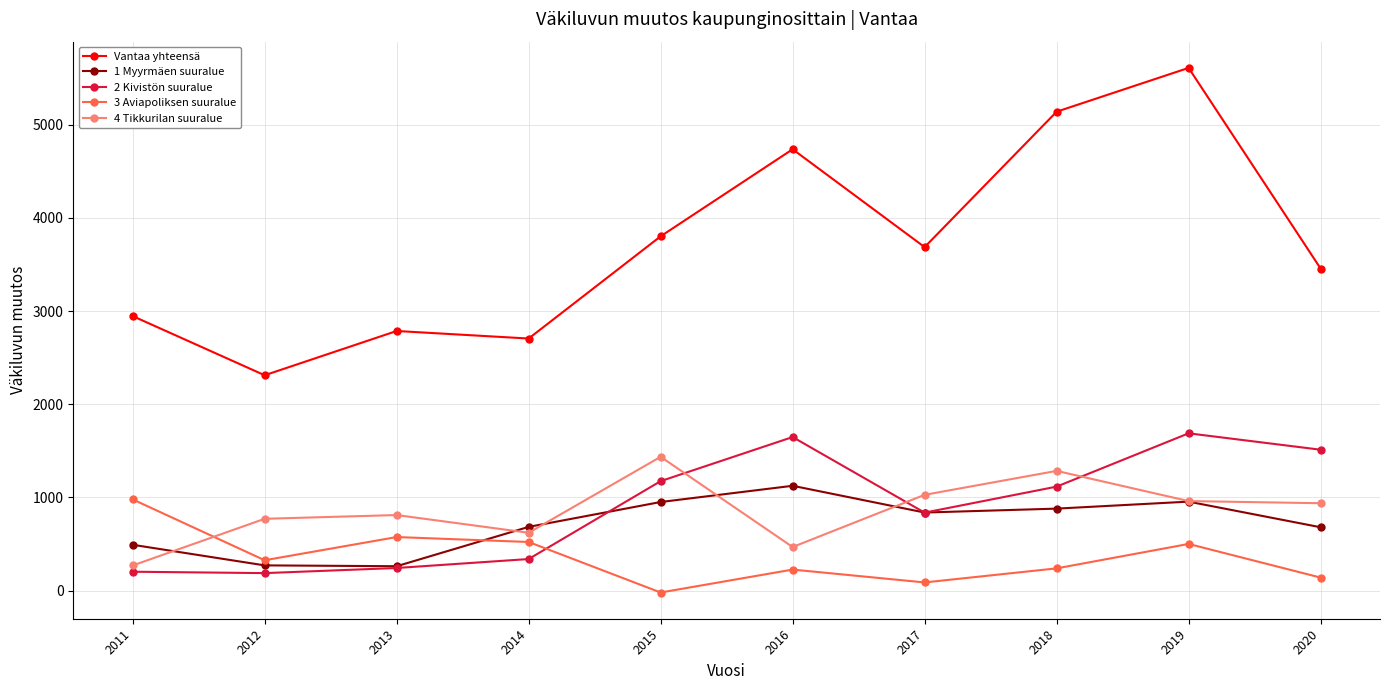

Is it true that 1 Myyrmäen suuralue equals 1218 at 2020?

False